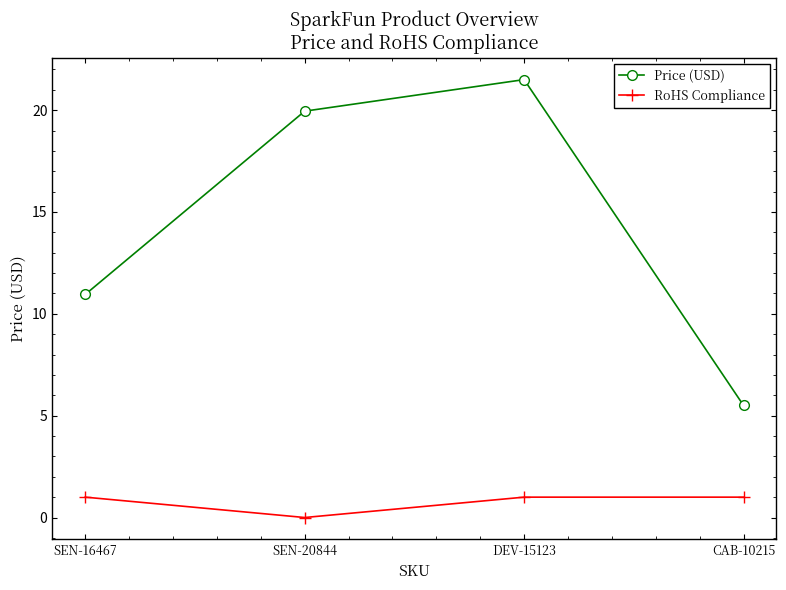

What is the difference between the maximum and minimum values in the Price (USD) series?

16.0